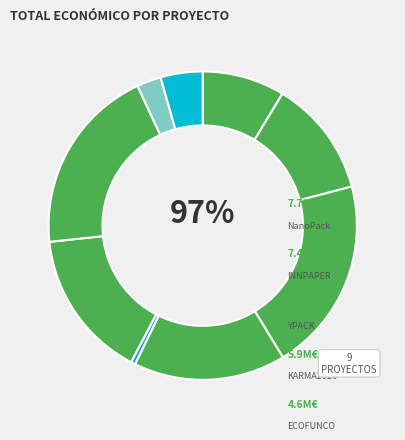

What is the change in value from BioBarr to NanoPack?

+4411781